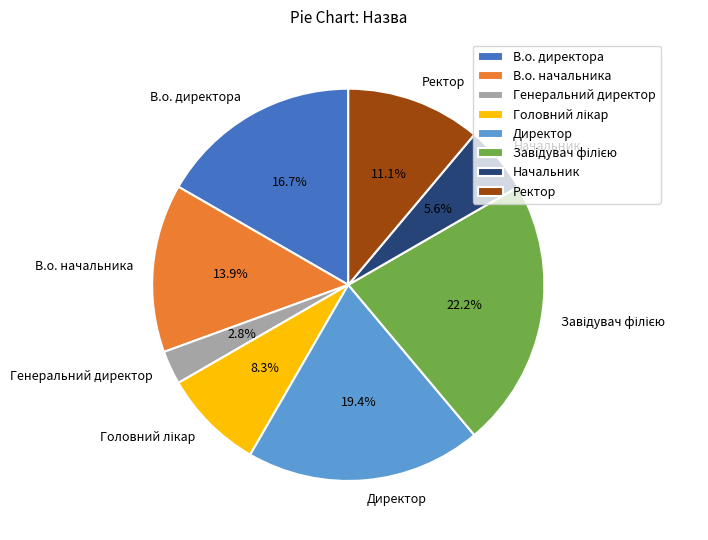

What percentage is the В.о. директора slice, to the nearest percent?

17%